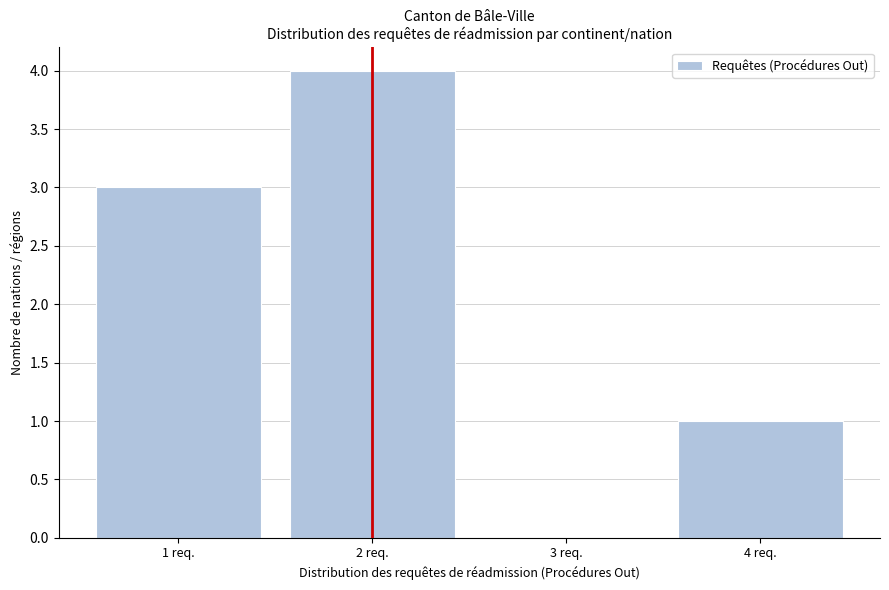

Over which range of the x-axis is the bar tallest?

1.5 to 2.5